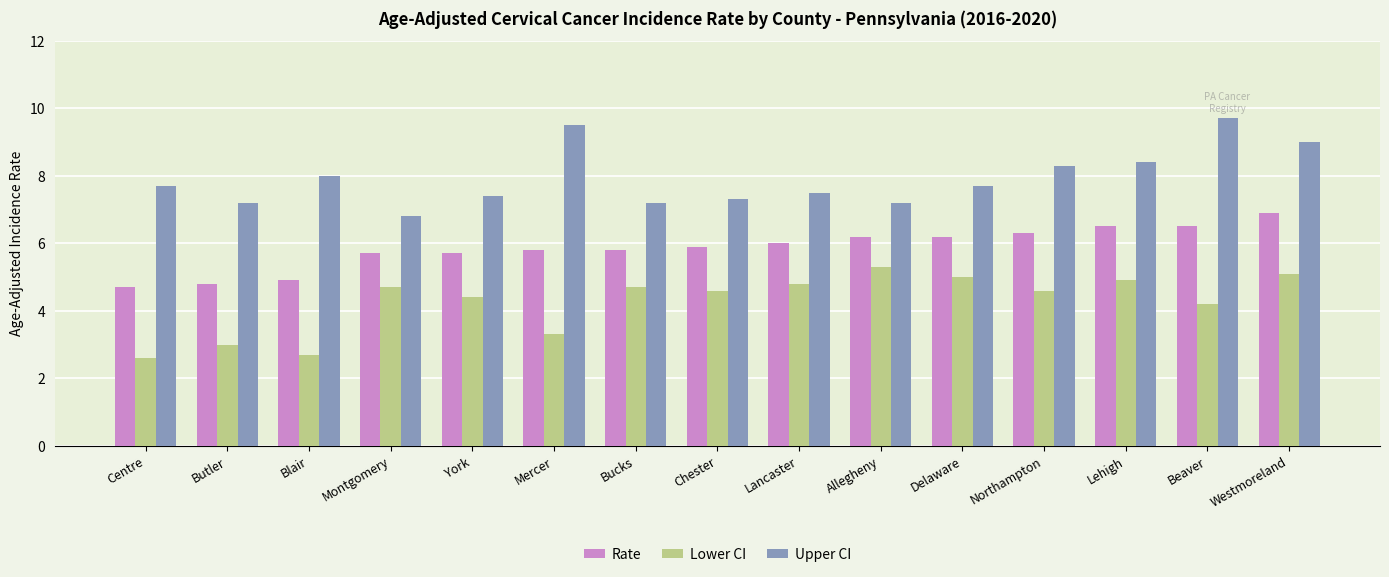

What is the difference between the maximum and minimum values in the Rate series?

2.2